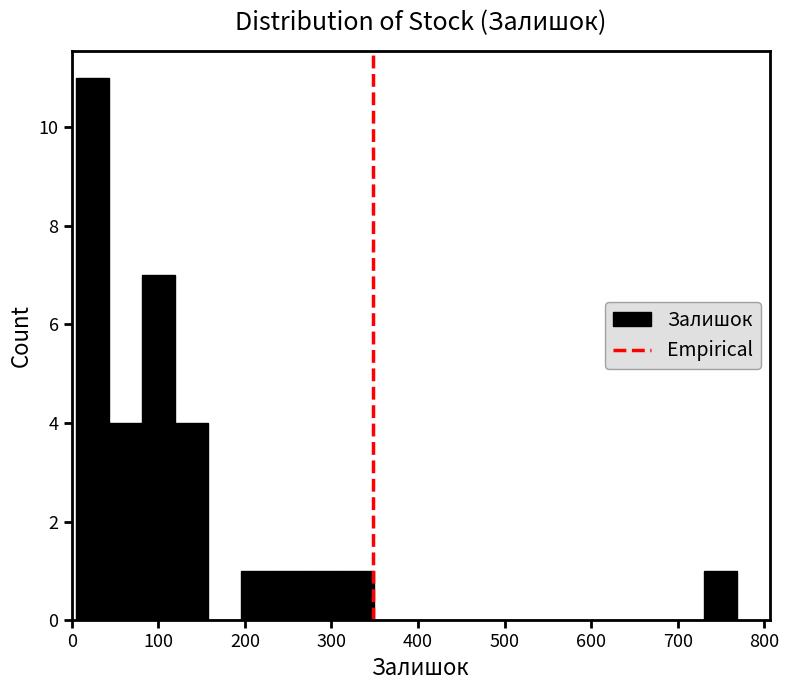

Around what value on the x-axis is the tallest bar? Give the approximate position of its centre, as read against the axis.

20